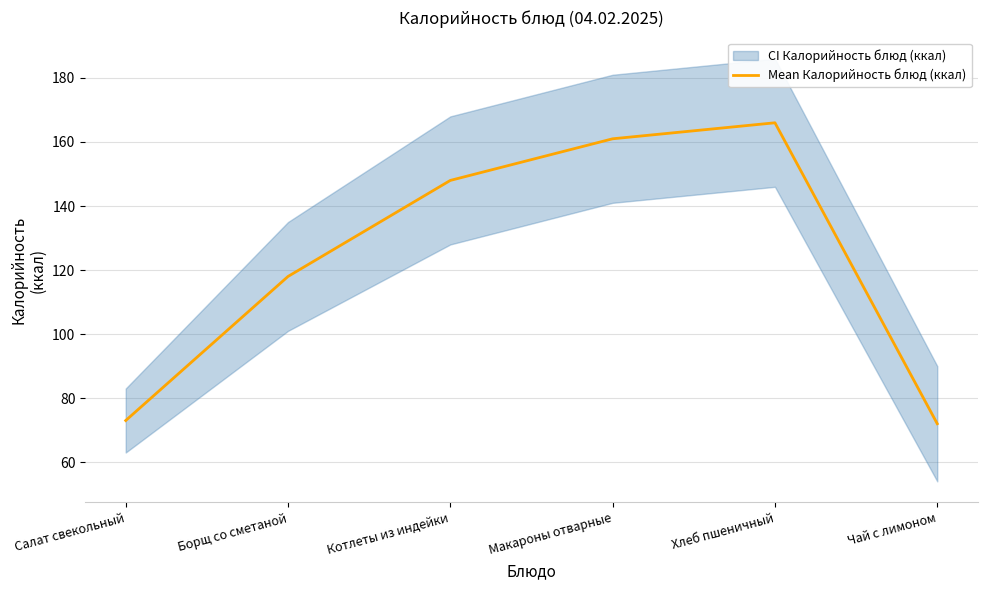

Approximately how many times larger is the value at Макароны отварные compared to Борщ со сметаной?

1.4